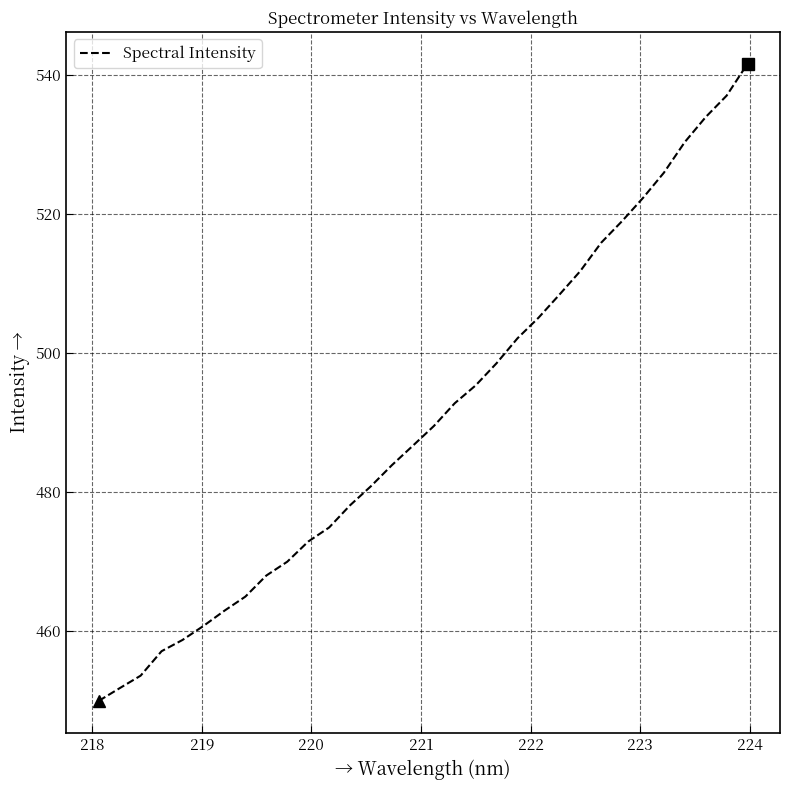

How many series are shown in this chart?

1